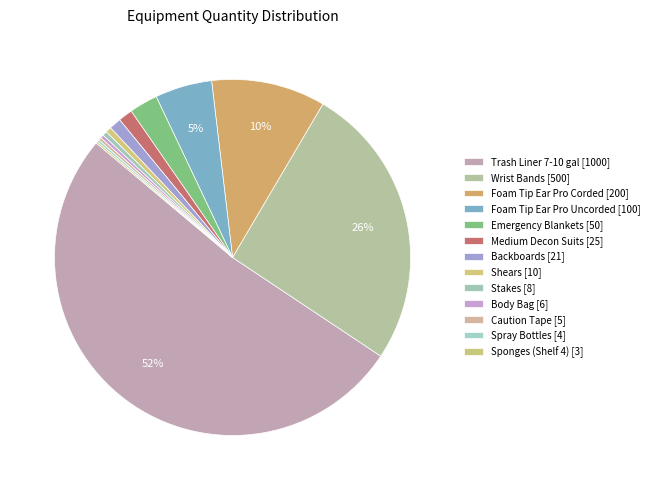

What is the majority slice?

Trash Liner 7-10 gal